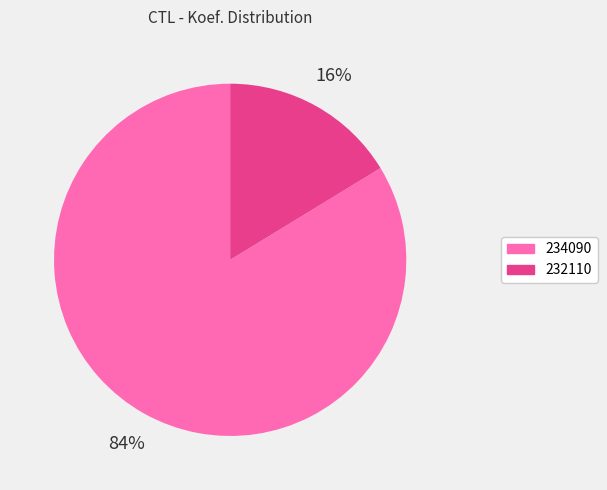

What percentage is the 232110 slice, to the nearest percent?

16%